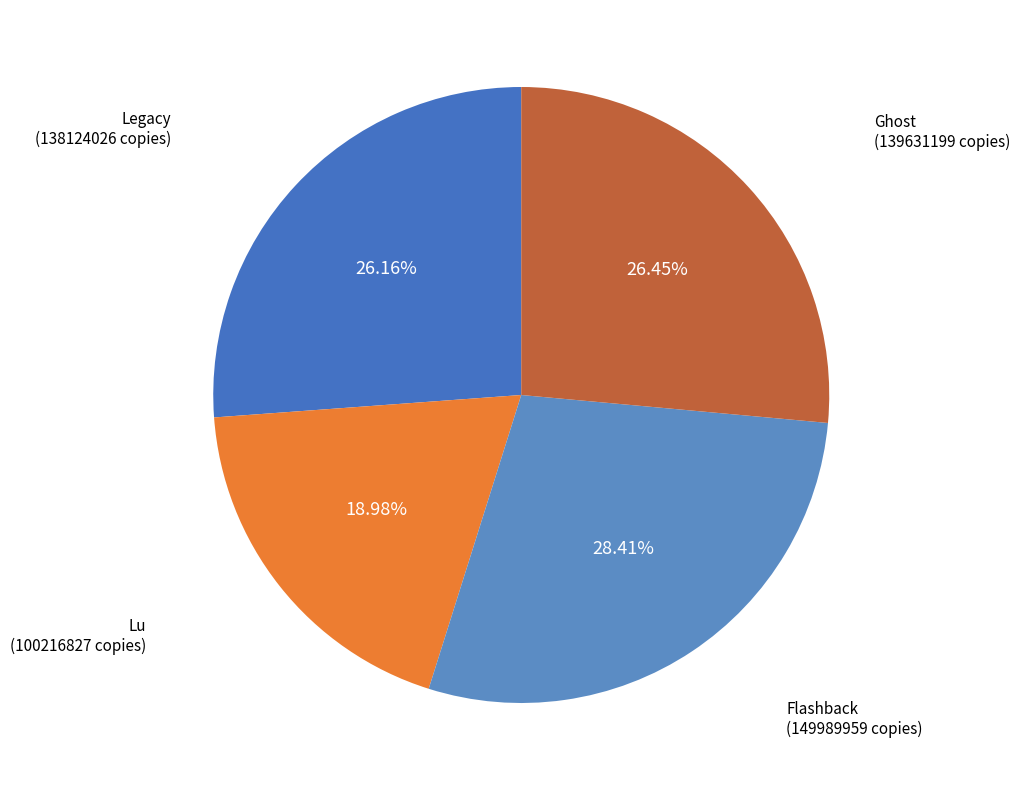

Which slice is the largest?

Flashback